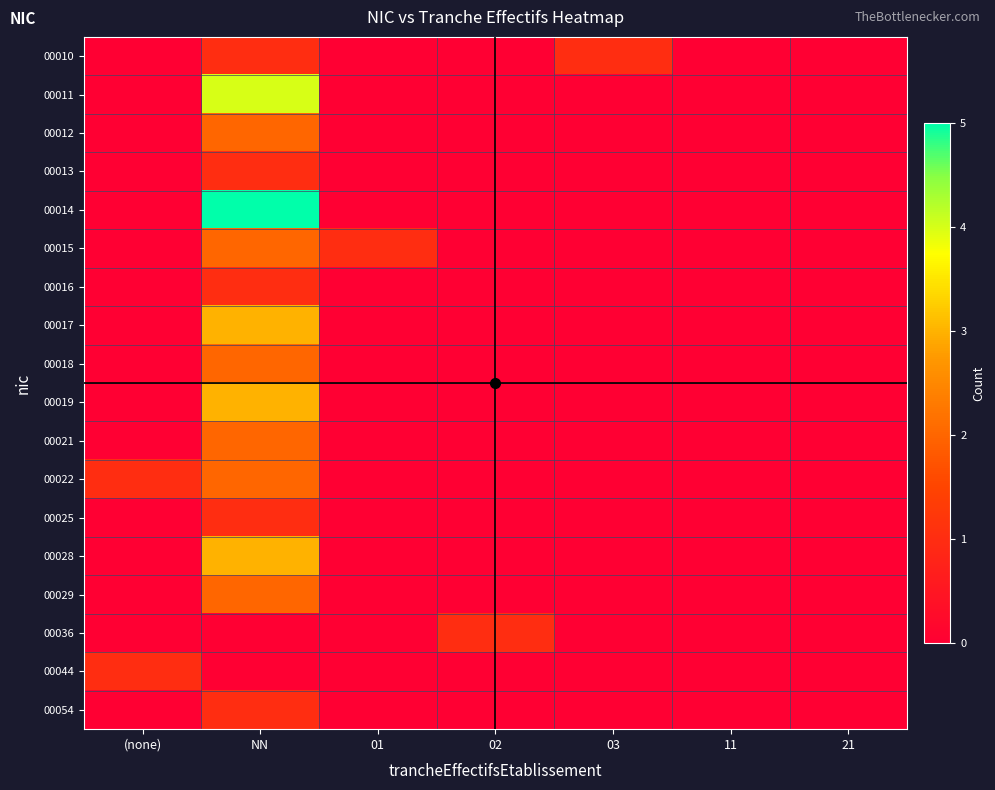

Which series has the largest total across all categories?

00014